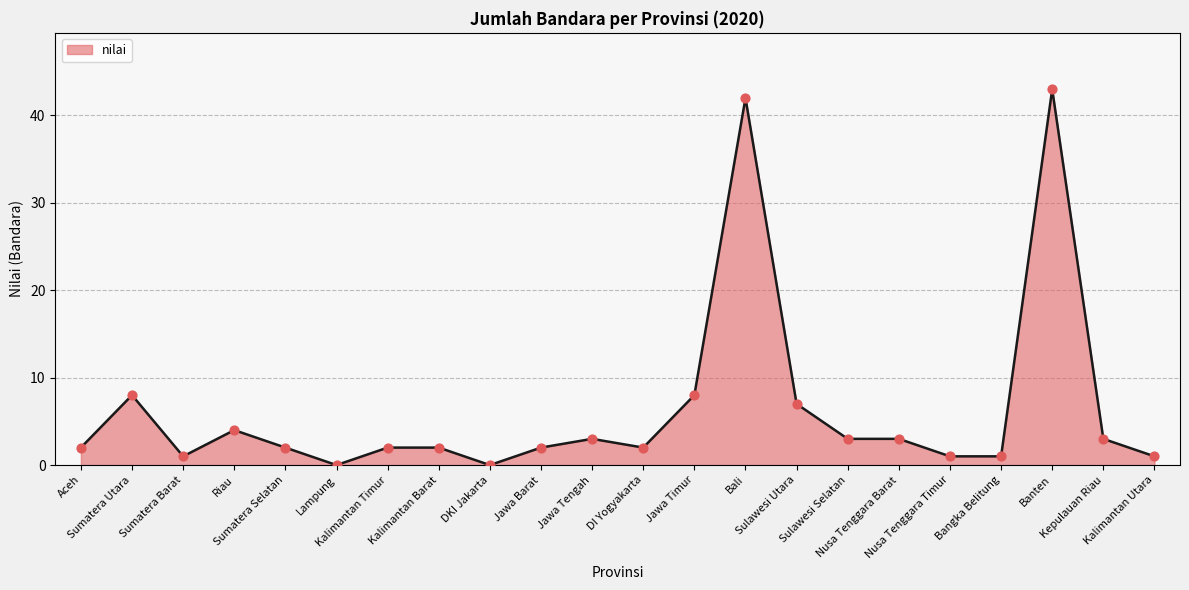

Which has a higher value, Riau or Jawa Tengah?

Riau